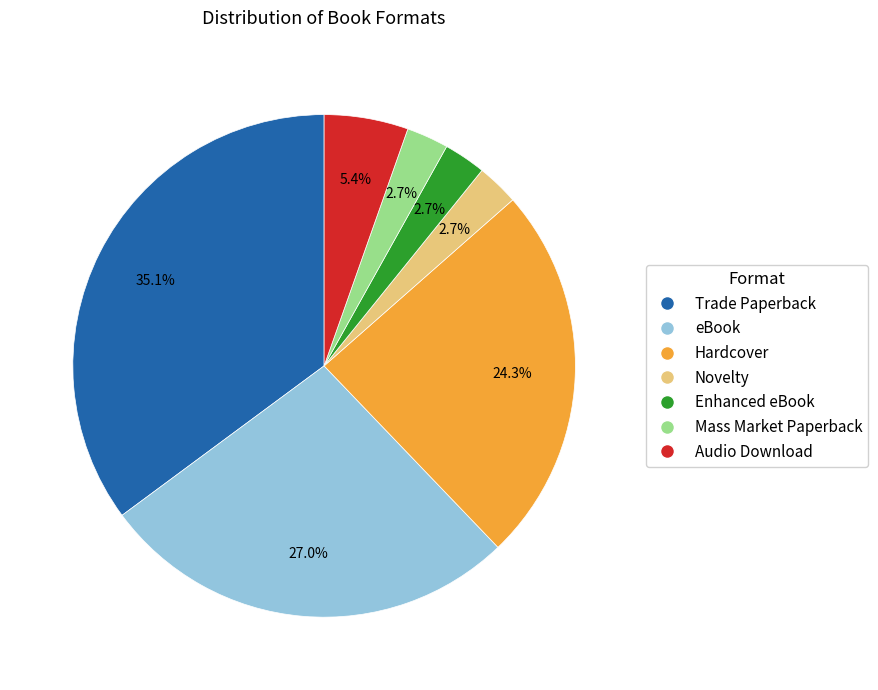

Between Novelty and Trade Paperback, which is larger?

Trade Paperback